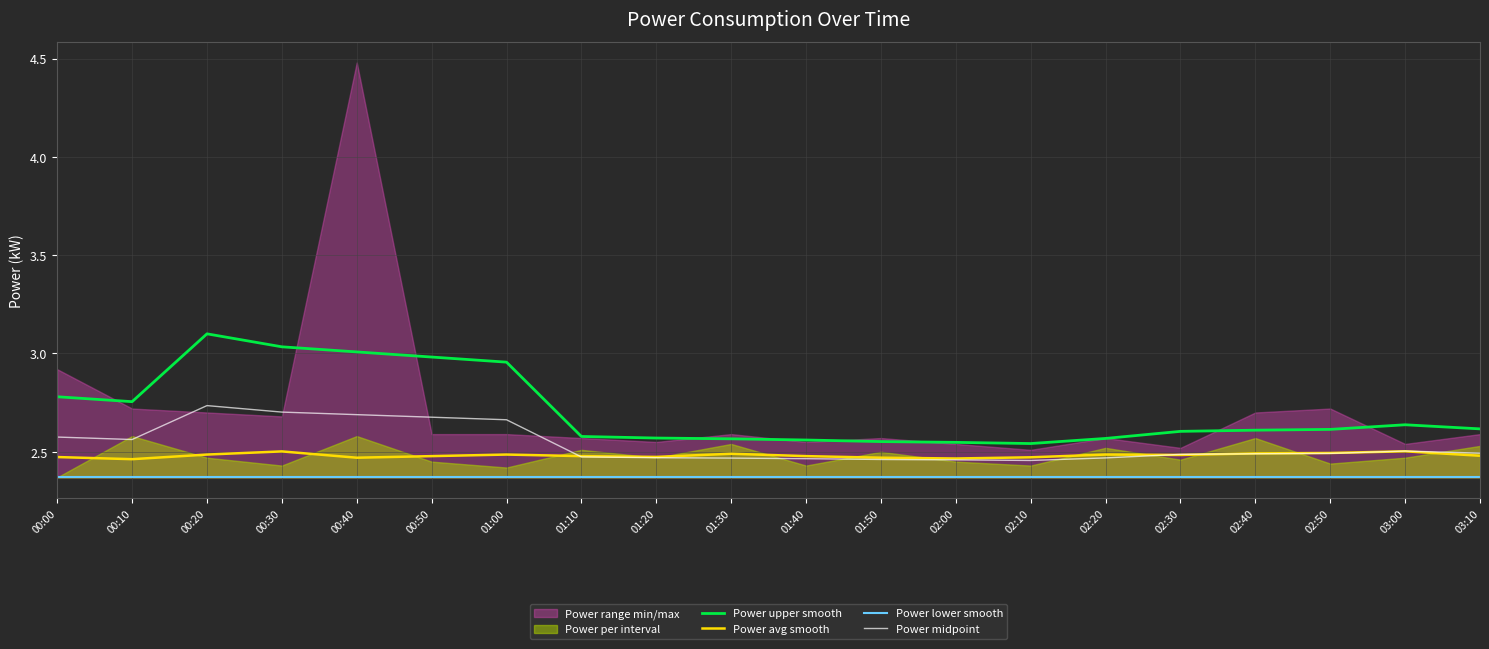

Which has a higher value, 00:00 or 00:30?

00:30